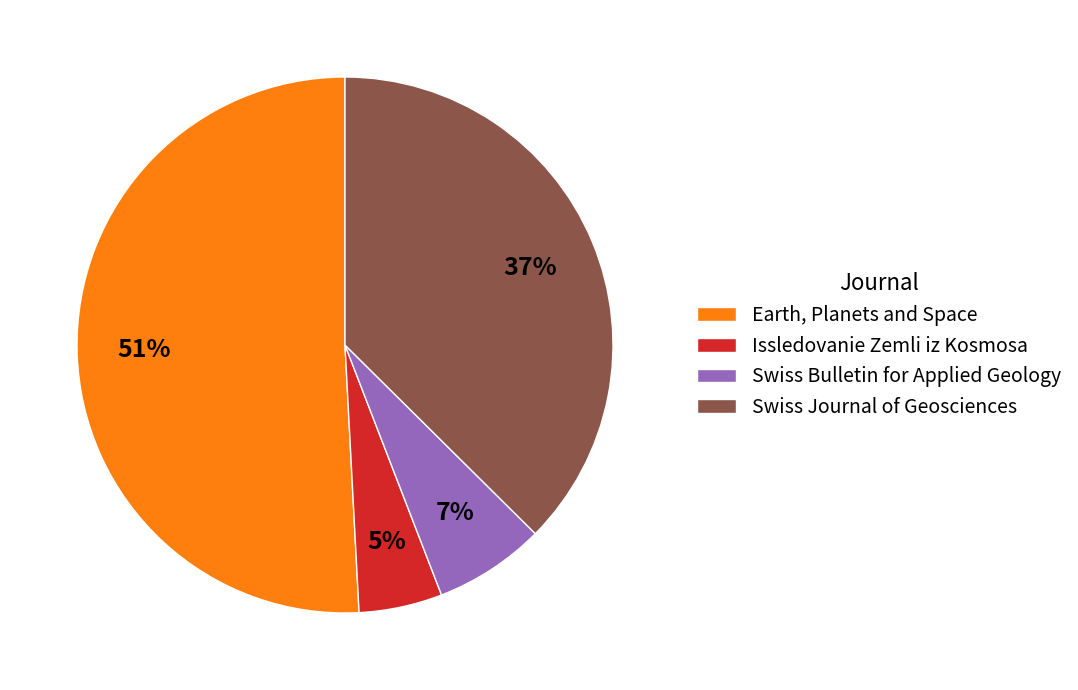

Is there a majority slice in this chart?

Yes